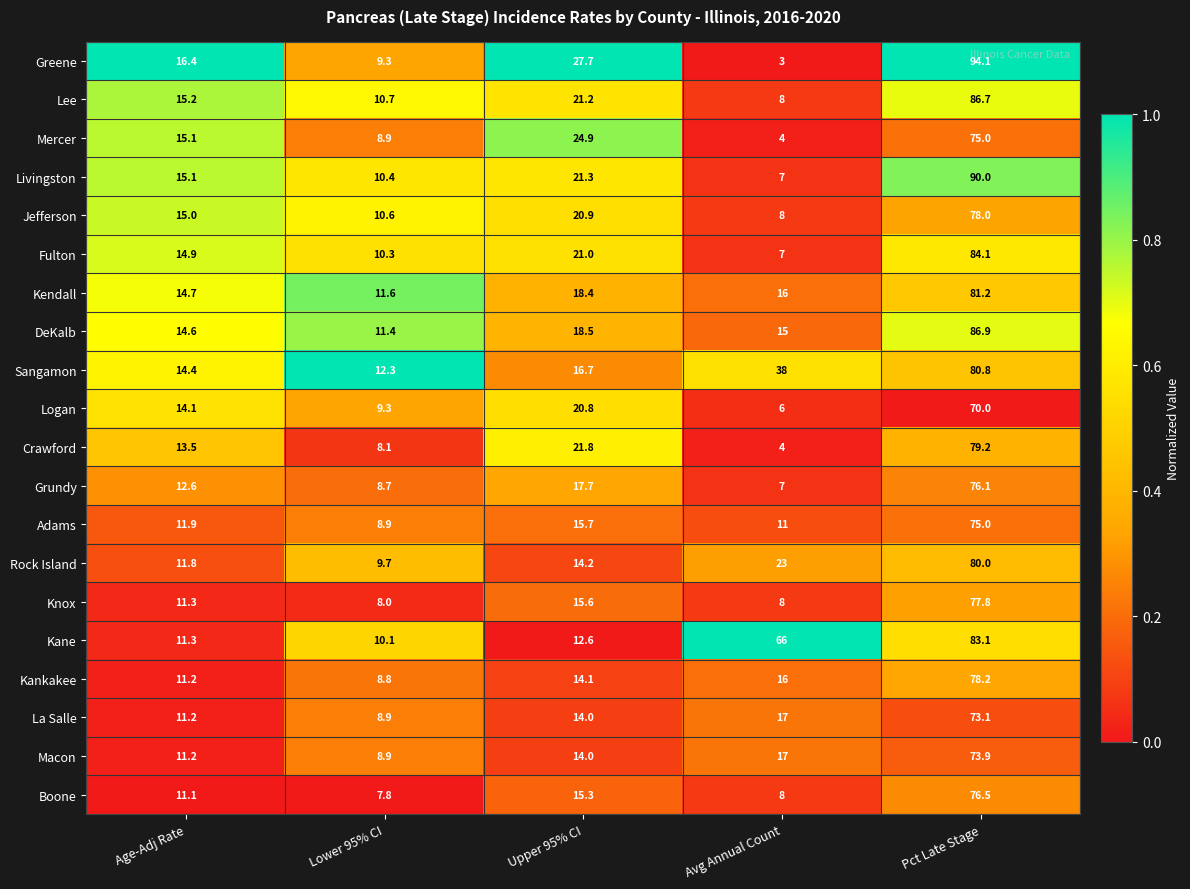

List the labels in order of Kendall value, smallest first.

Lower 95% CI, Age-Adj Rate, Avg Annual Count, Upper 95% CI, Pct Late Stage